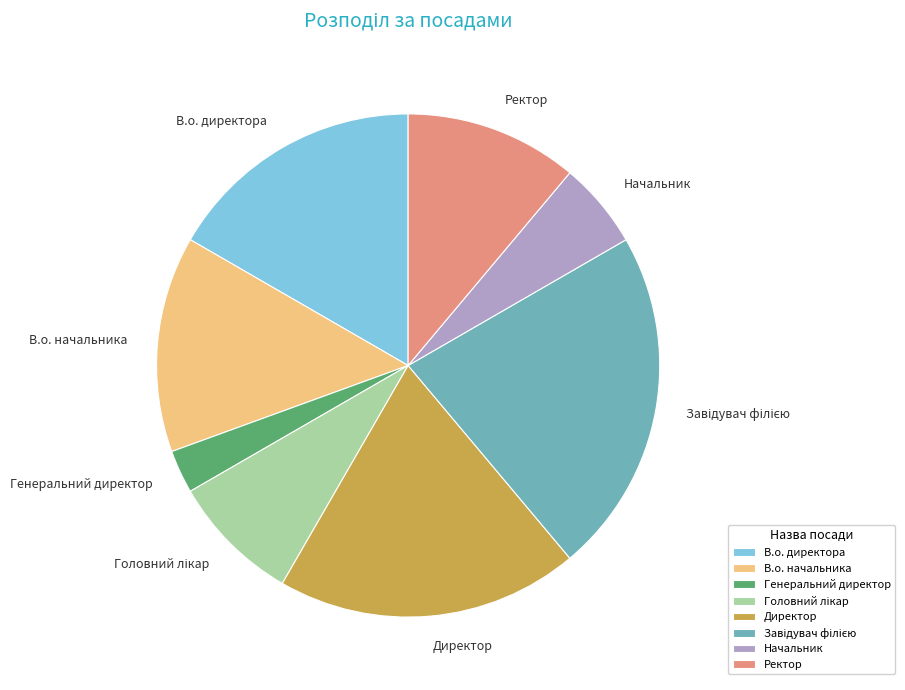

Is it true that Генеральний директор is 3% of the pie?

True